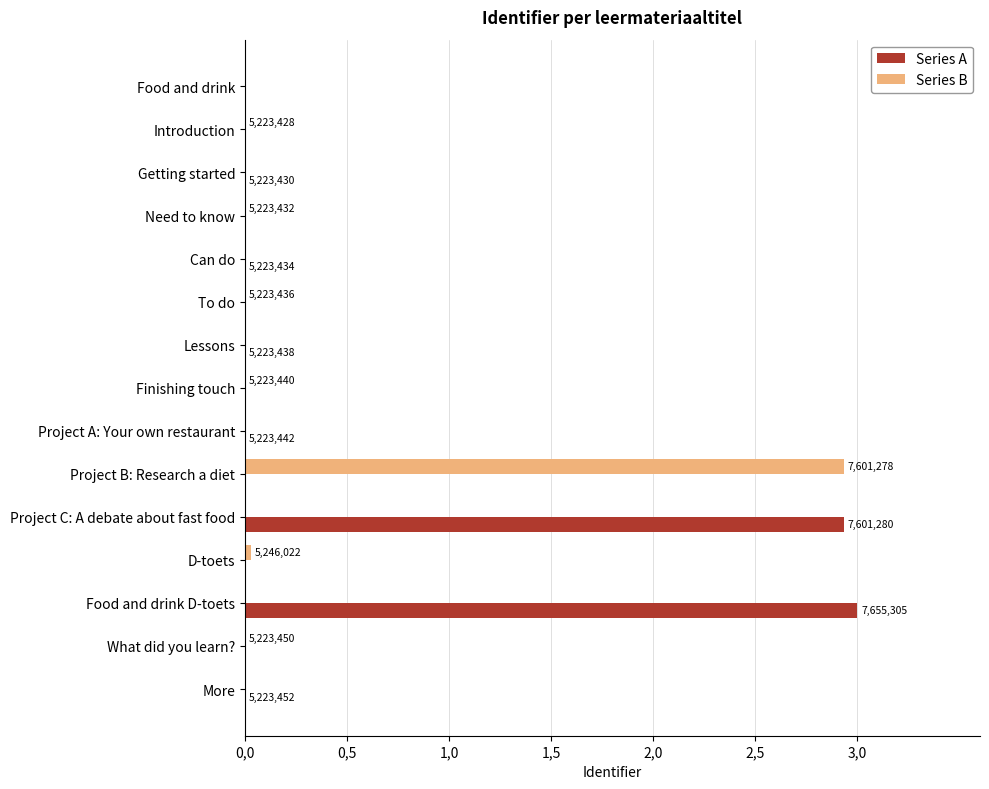

What is the highest value of the Series B series?

2.9